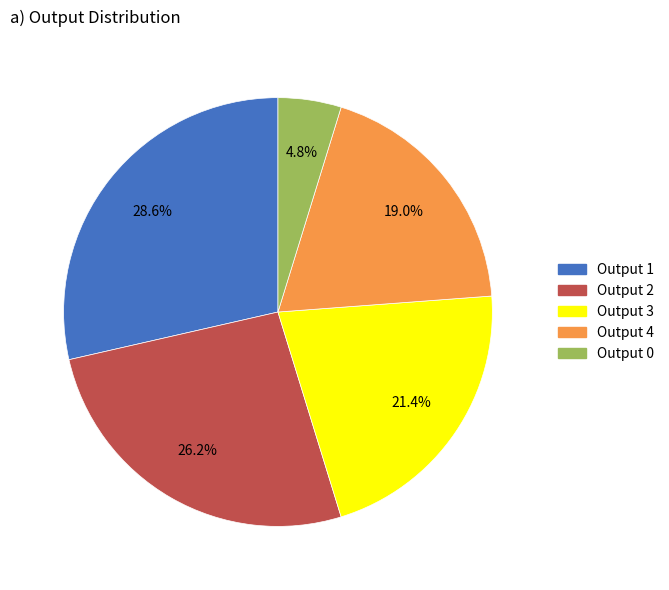

Does any single category account for the majority?

No